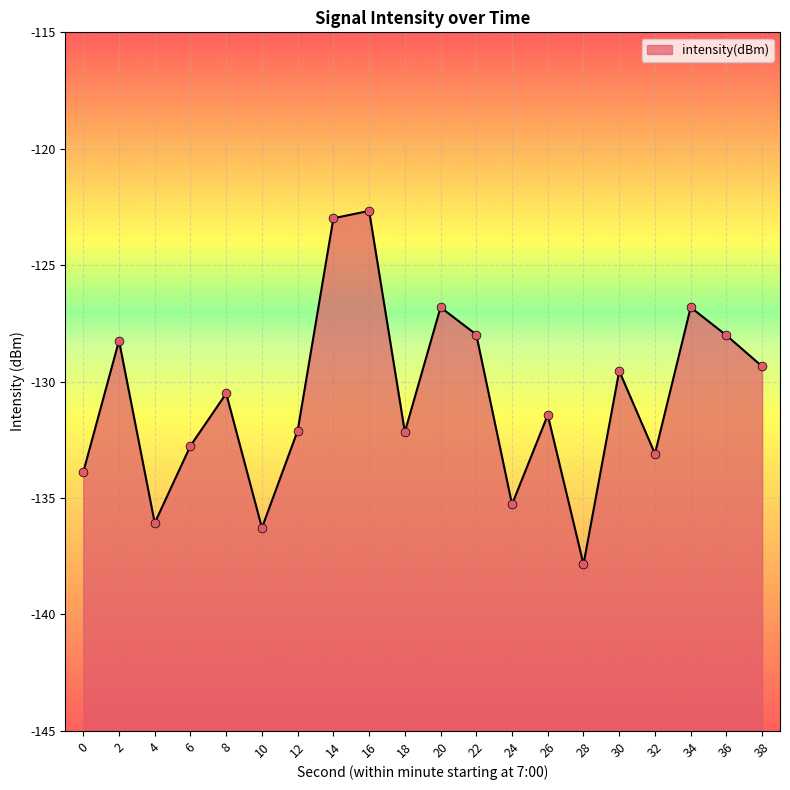

What is the change in value from 0 to 4?

-2.2